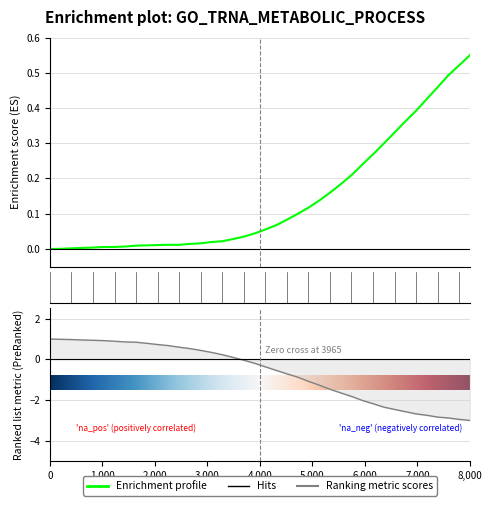

How many lines are shown in the chart?

2